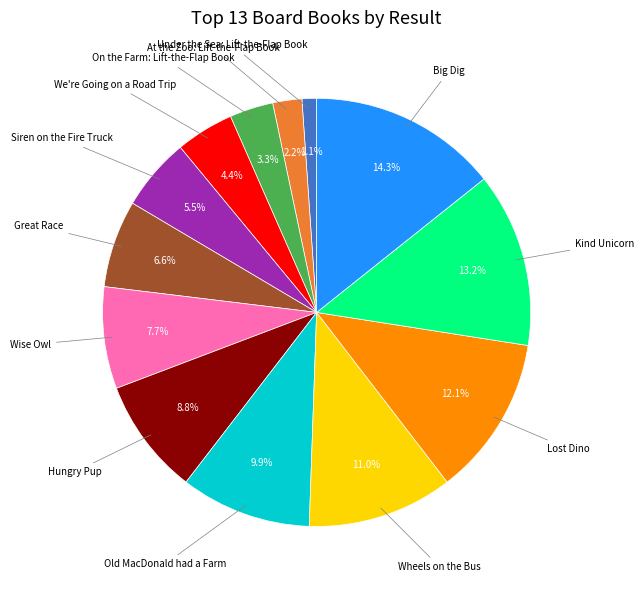

Is there a majority slice in this chart?

No